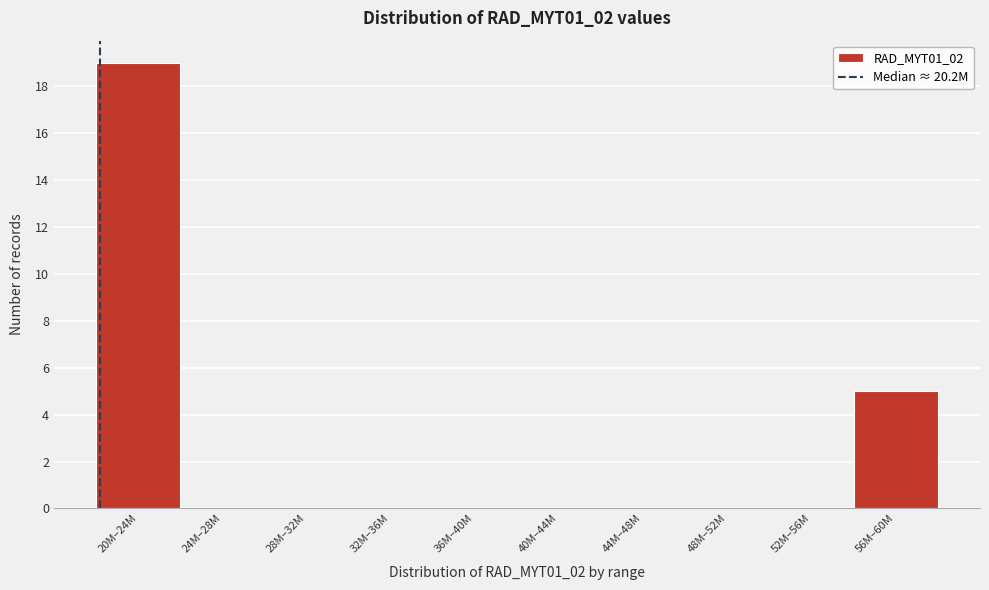

Reading right to left, transcribe all the data shown in this chart.

56M–60M=5	52M–56M=0	48M–52M=0	44M–48M=0	40M–44M=0	36M–40M=0	32M–36M=0	28M–32M=0	24M–28M=0	20M–24M=19